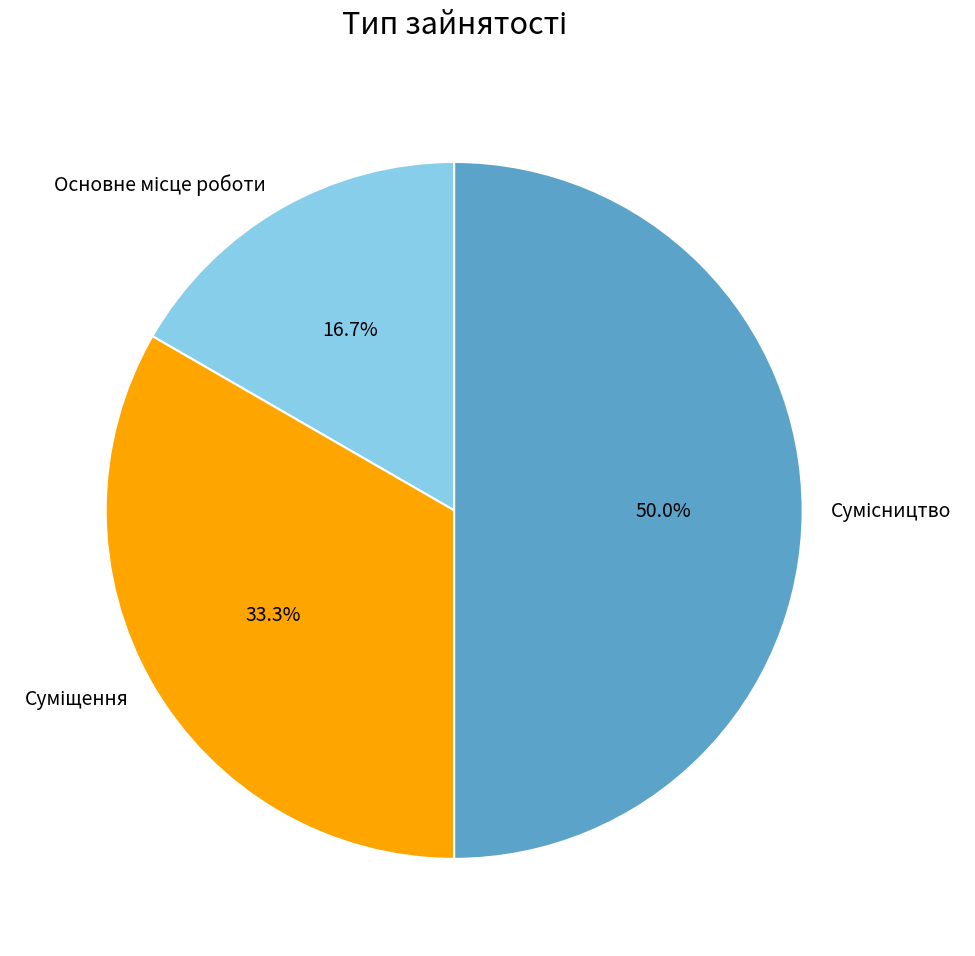

True or false: Основне місце роботи accounts for 9% of the total.

False